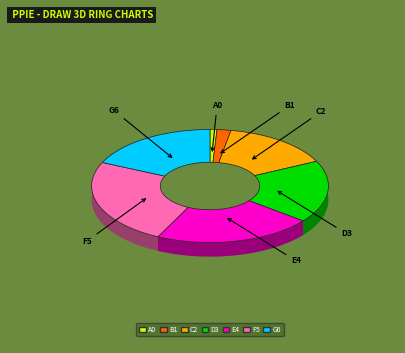

To the nearest percent, what is the difference between the largest and smallest slice percentages?

24%